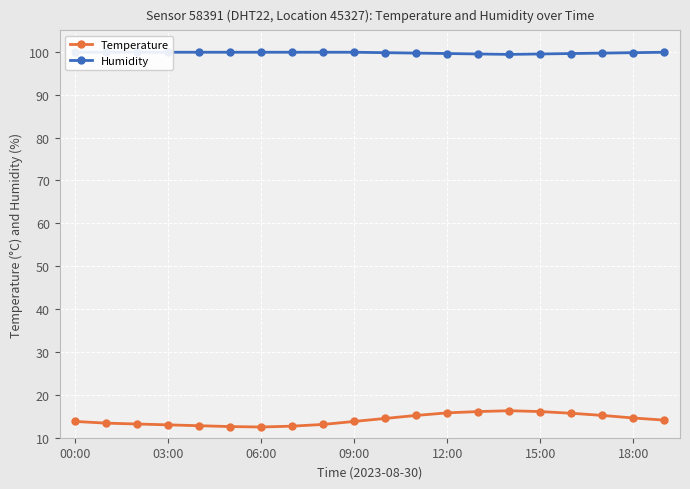

The Temperature series shows 12.5 at 06:00. True or false?

True